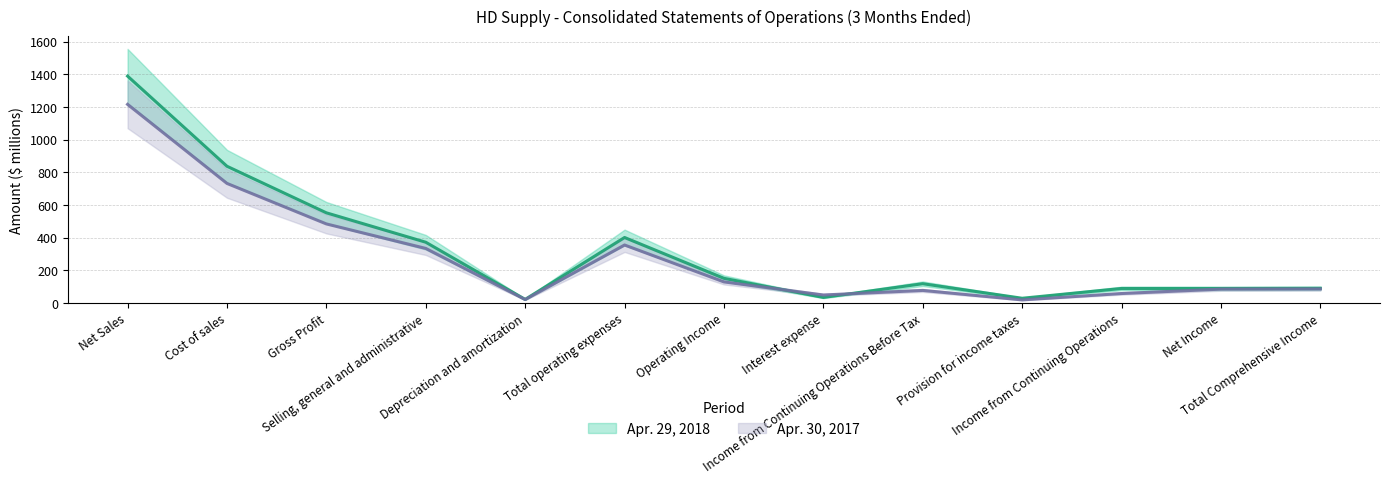

What is the label of the 1st point from the right?

Total Comprehensive Income